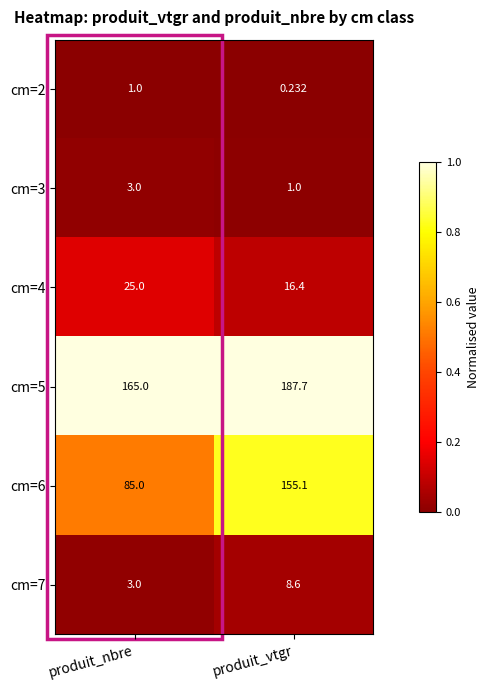

What is the total value across all series at produit_nbre?

282.0